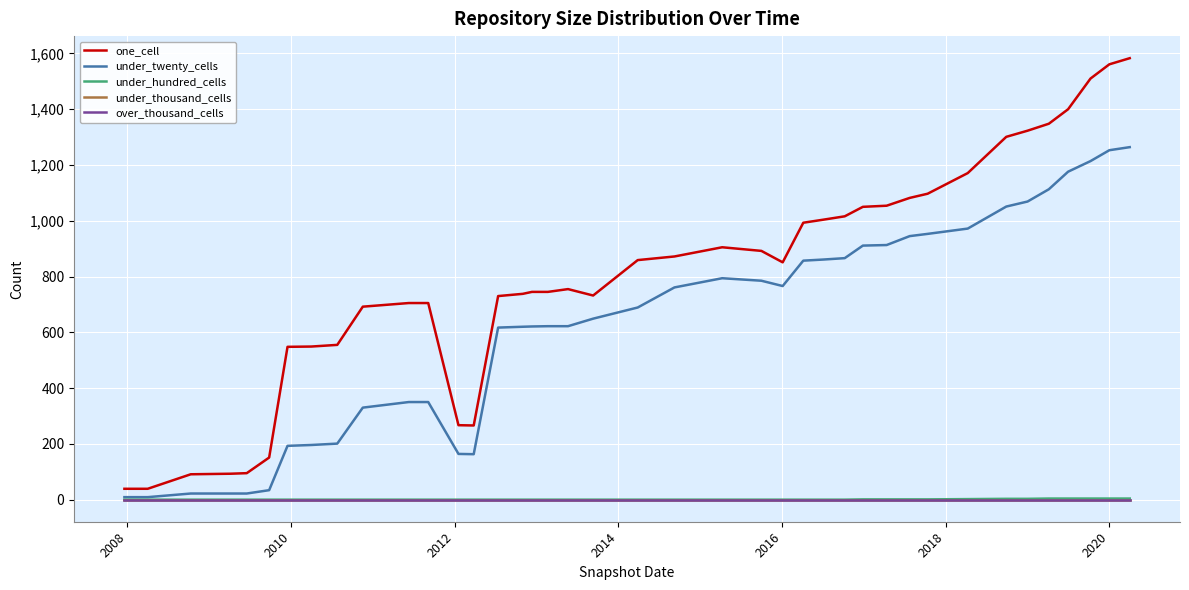

Does the chart have visible grid lines?

Yes